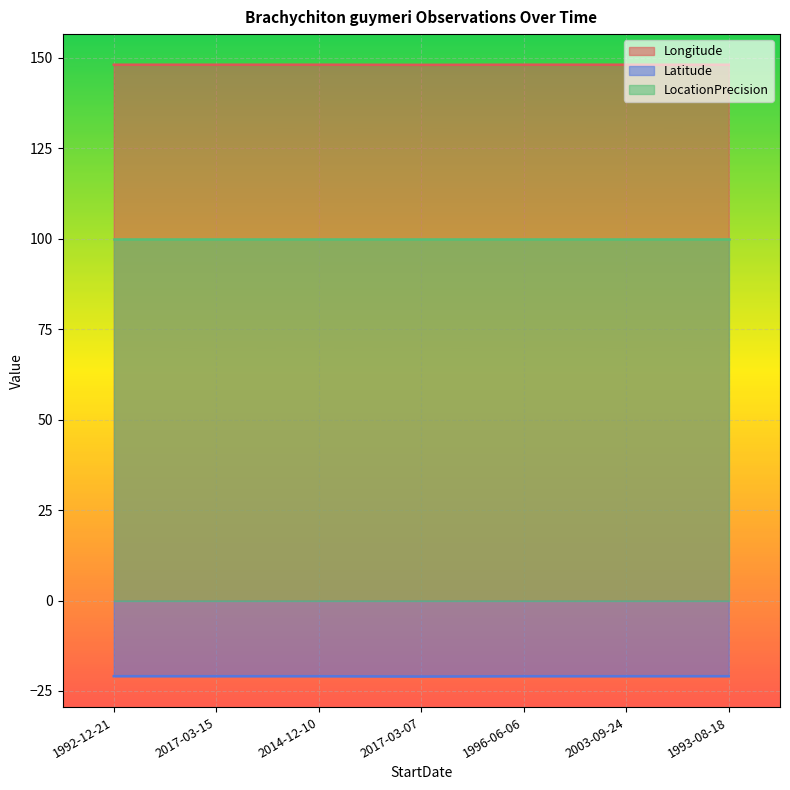

How many series are shown in this chart?

3